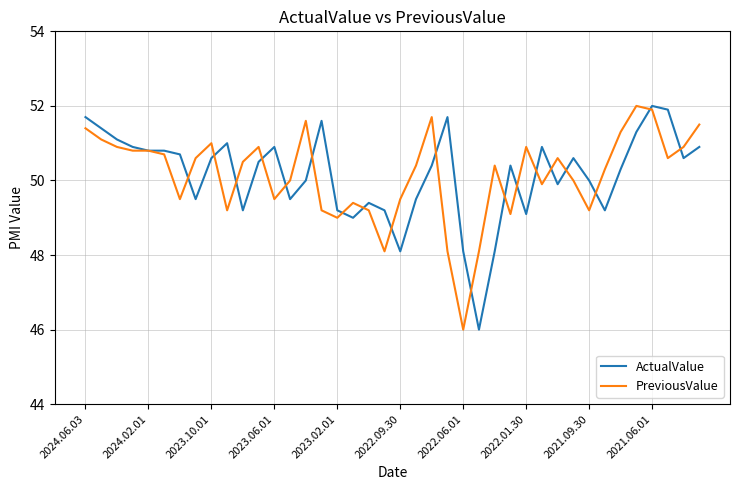

True or false: ActualValue and PreviousValue cross at least once.

True